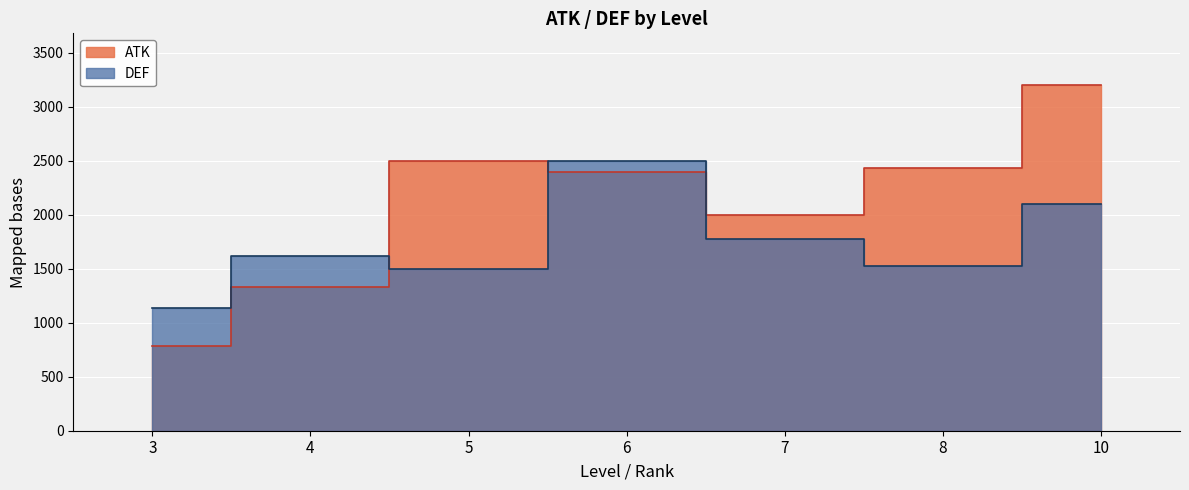

True or false: DEF and ATK cross at least once.

True